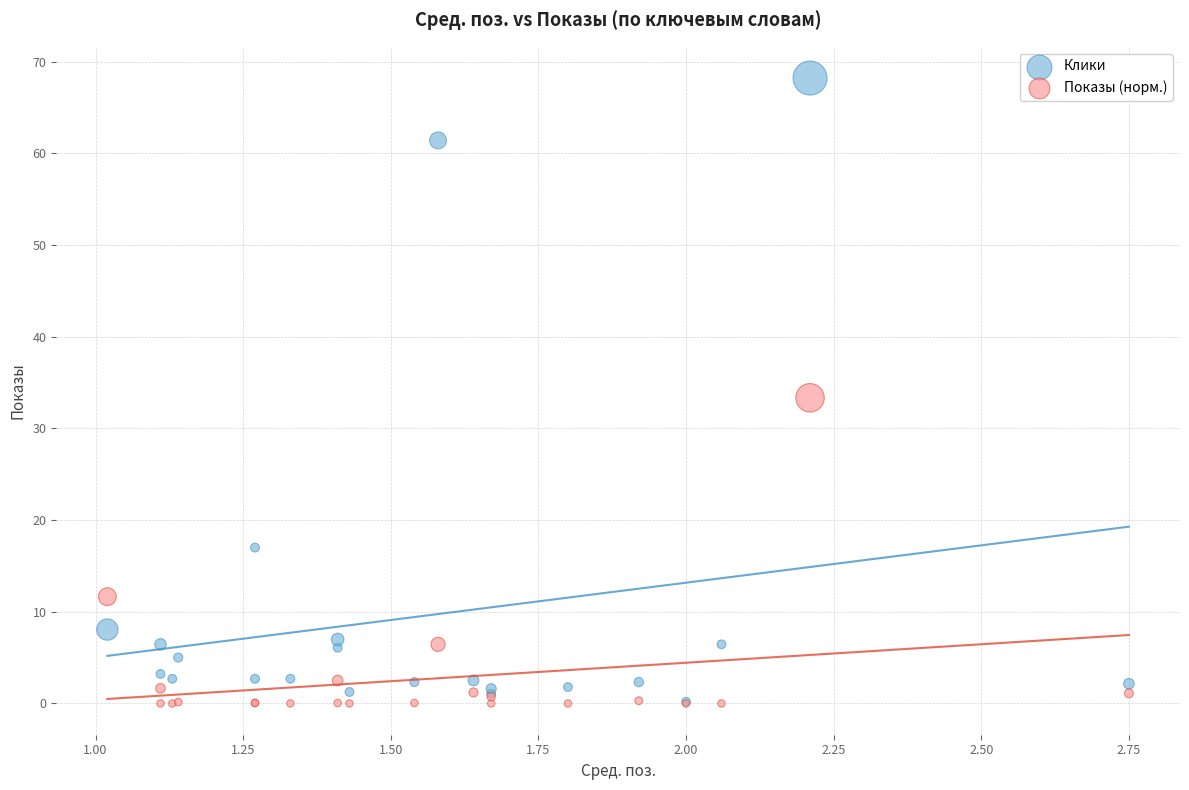

In the Показы (норм.) series, what Y value is closest to 16?

11.7